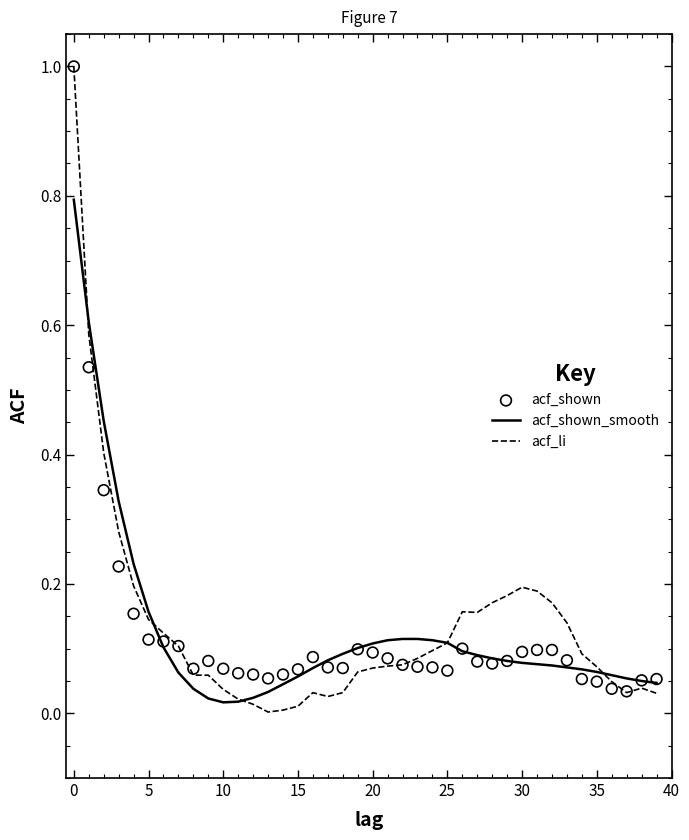

Which series reaches the maximum Y coordinate?

acf_li